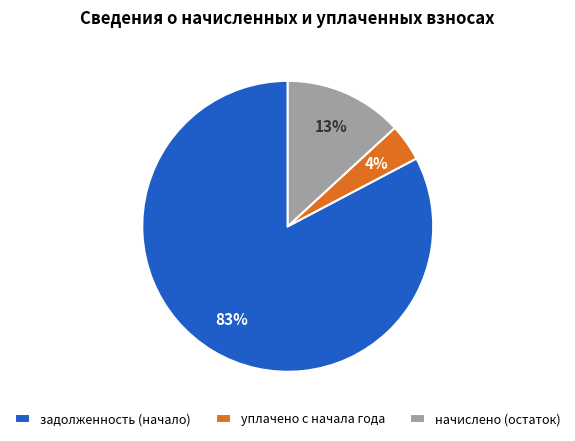

Which has a higher value, задолженность (начало) or начислено (остаток)?

задолженность (начало)